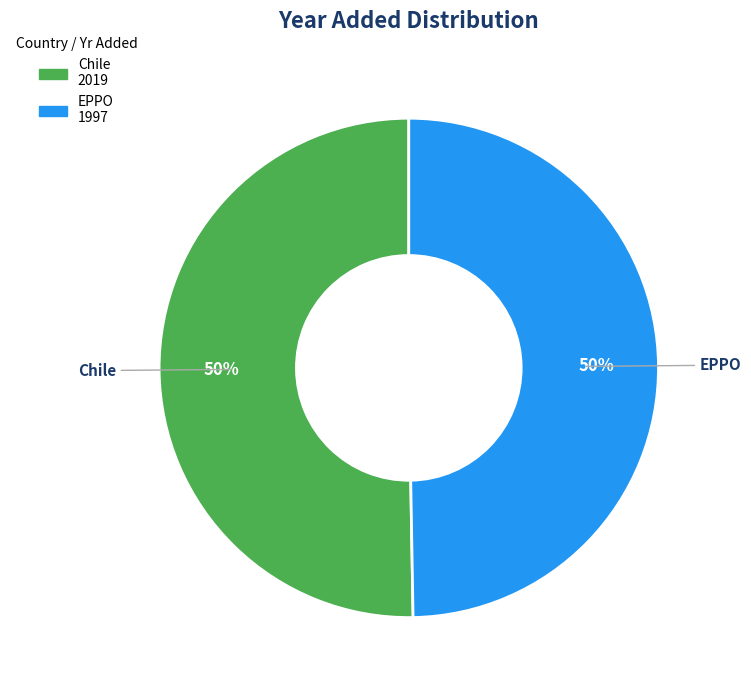

To the nearest percent, what is the average slice percentage?

50%